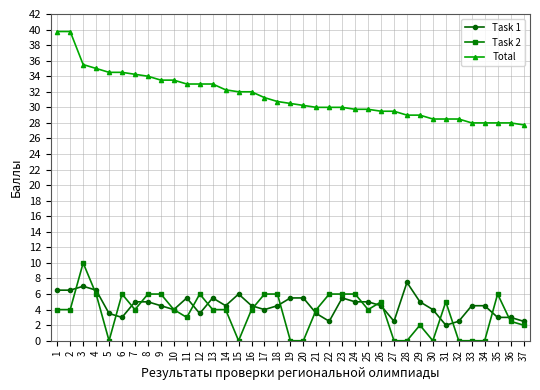

Is it true that Task 1 equals 4.5 at 34?

True